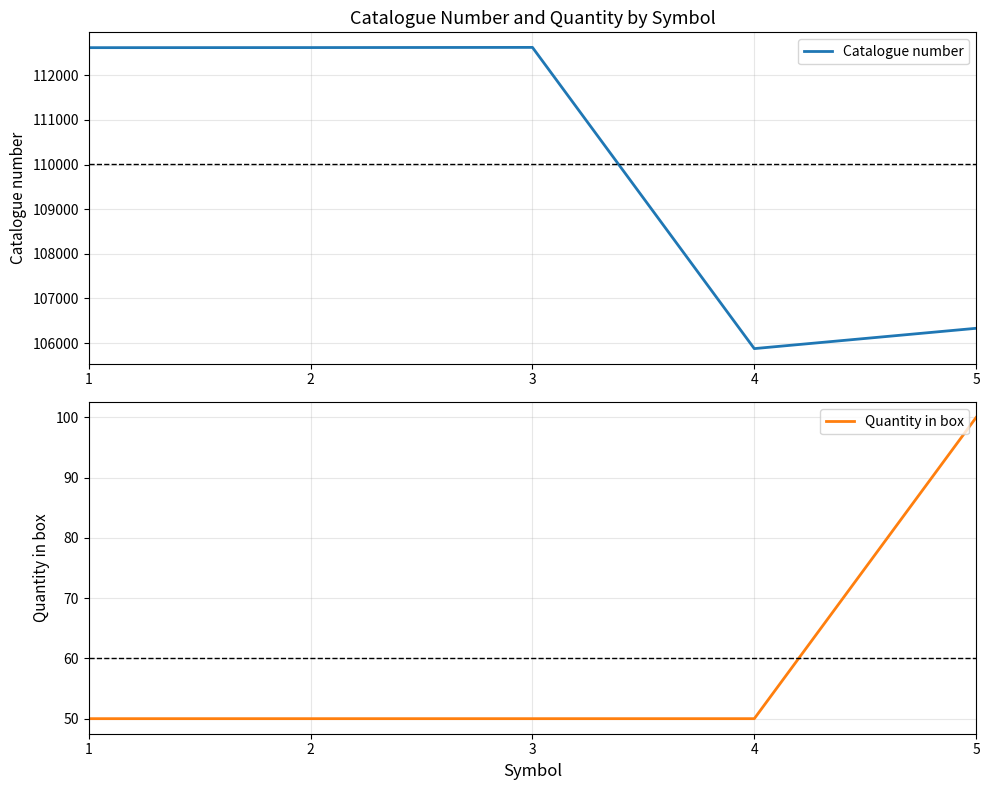

What is the difference between the Catalogue number values at 4 and 3?

6747